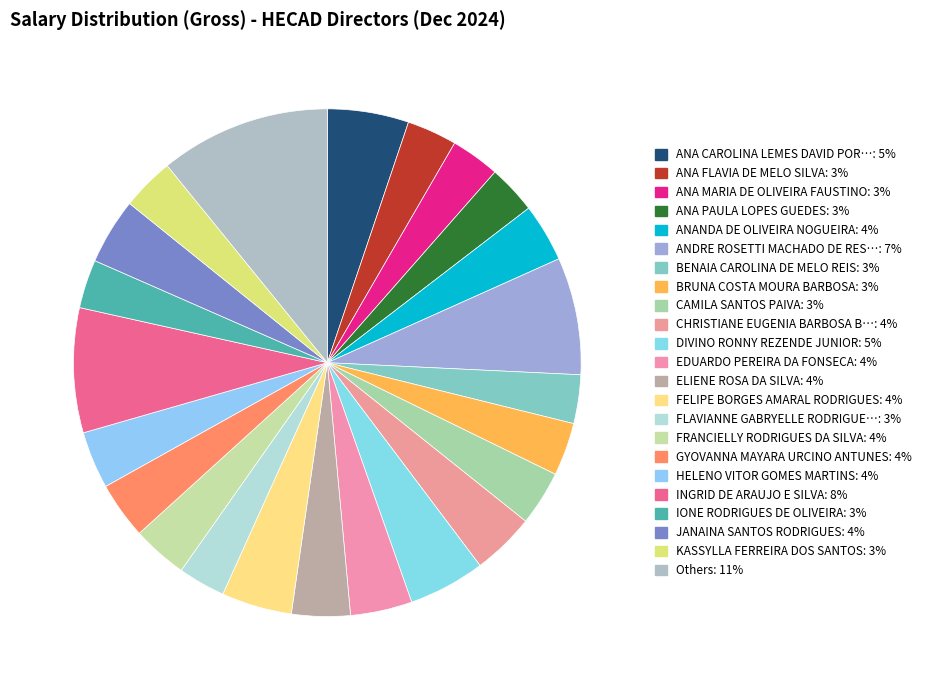

What is the largest slice in the pie chart?

INGRID DE ARAUJO E SILVA